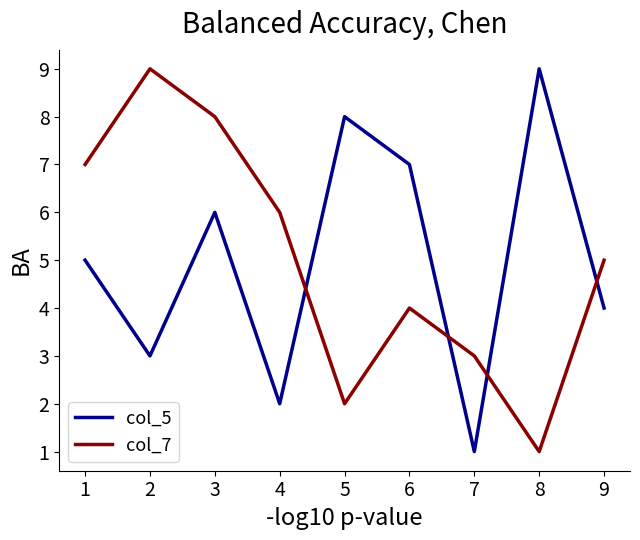

At which category is the sum across all series the highest?

3